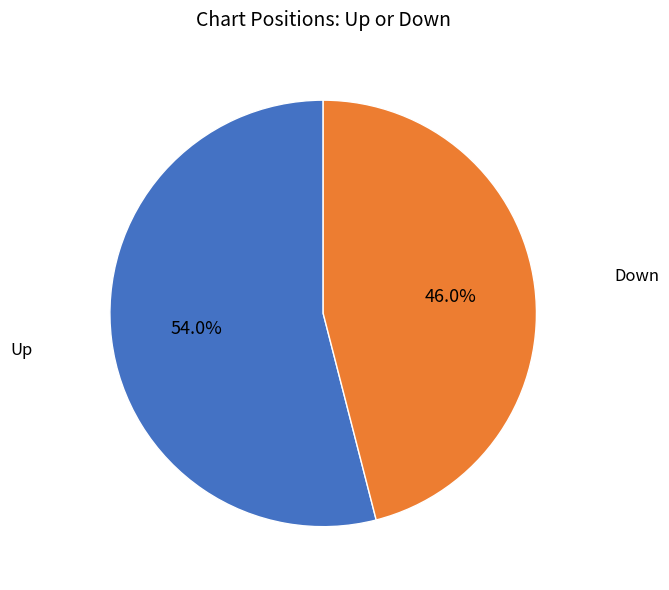

Does any single category account for the majority?

Yes